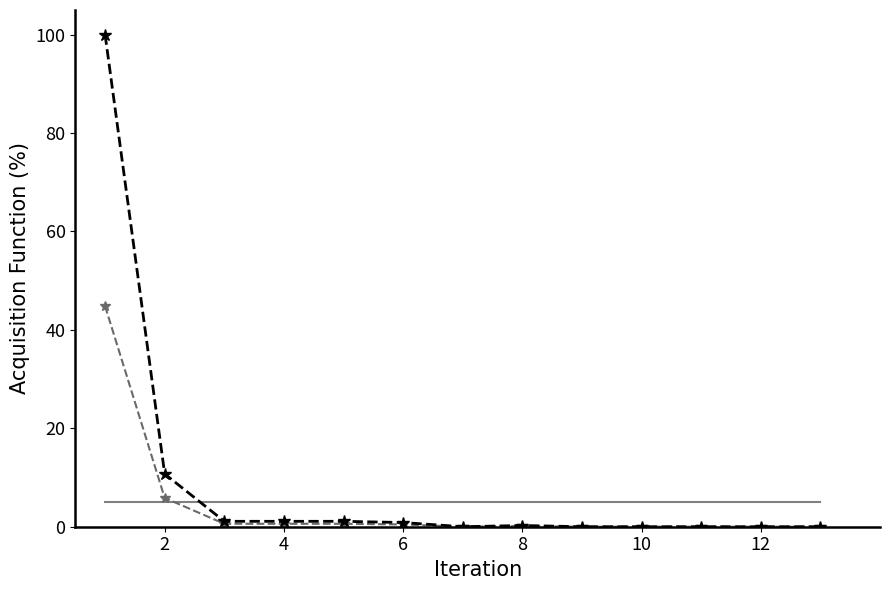

What is the maximum value shown in the chart?

100.0